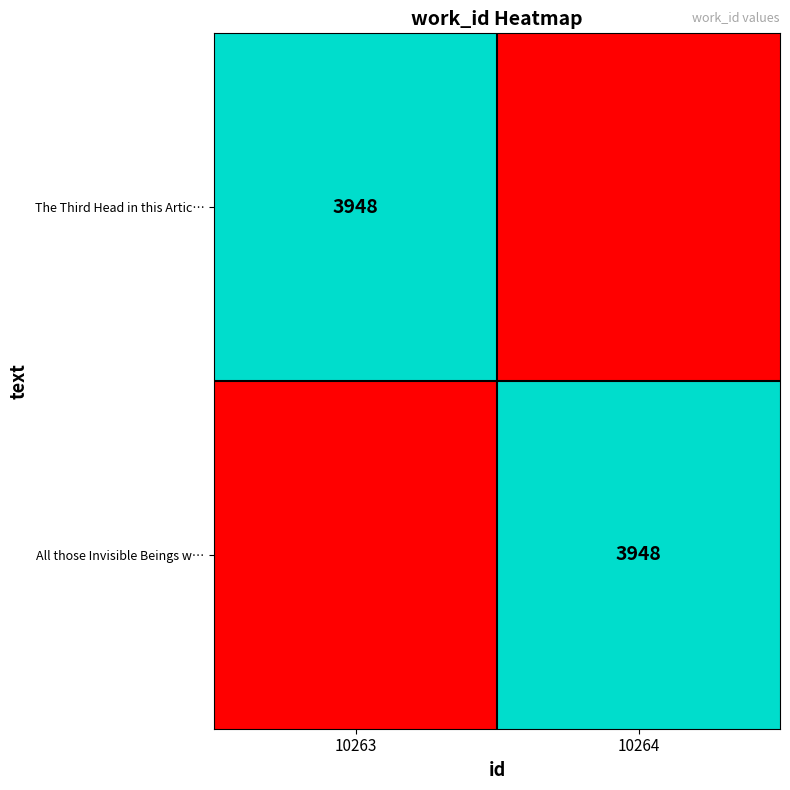

What is the smallest value displayed?

1000